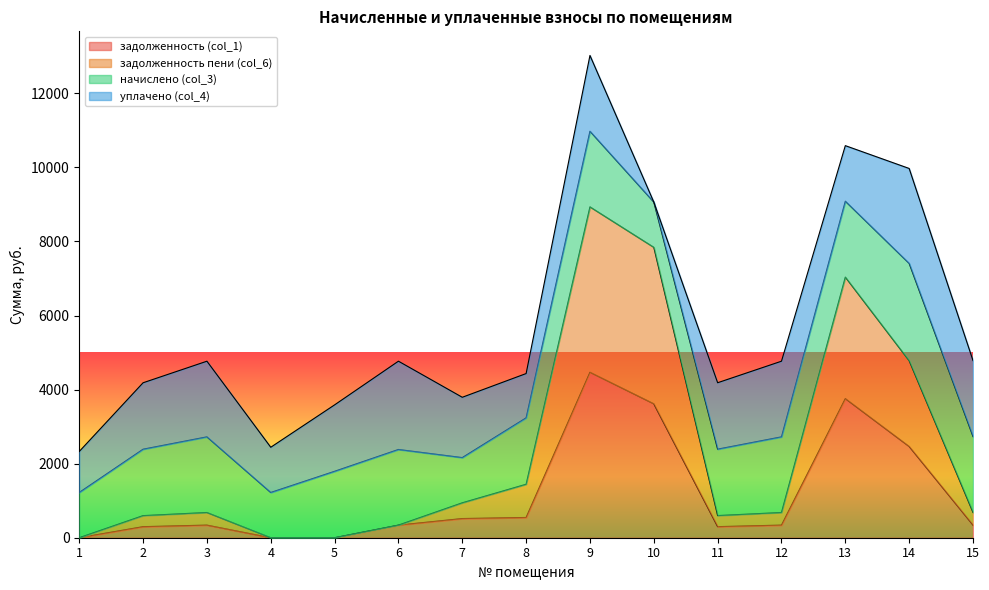

Rank the categories by задолженность пени (col_6) value from highest to lowest.

9, 10, 13, 14, 8, 7, 15, 3, 12, 11, 2, 6, 1, 4, 5